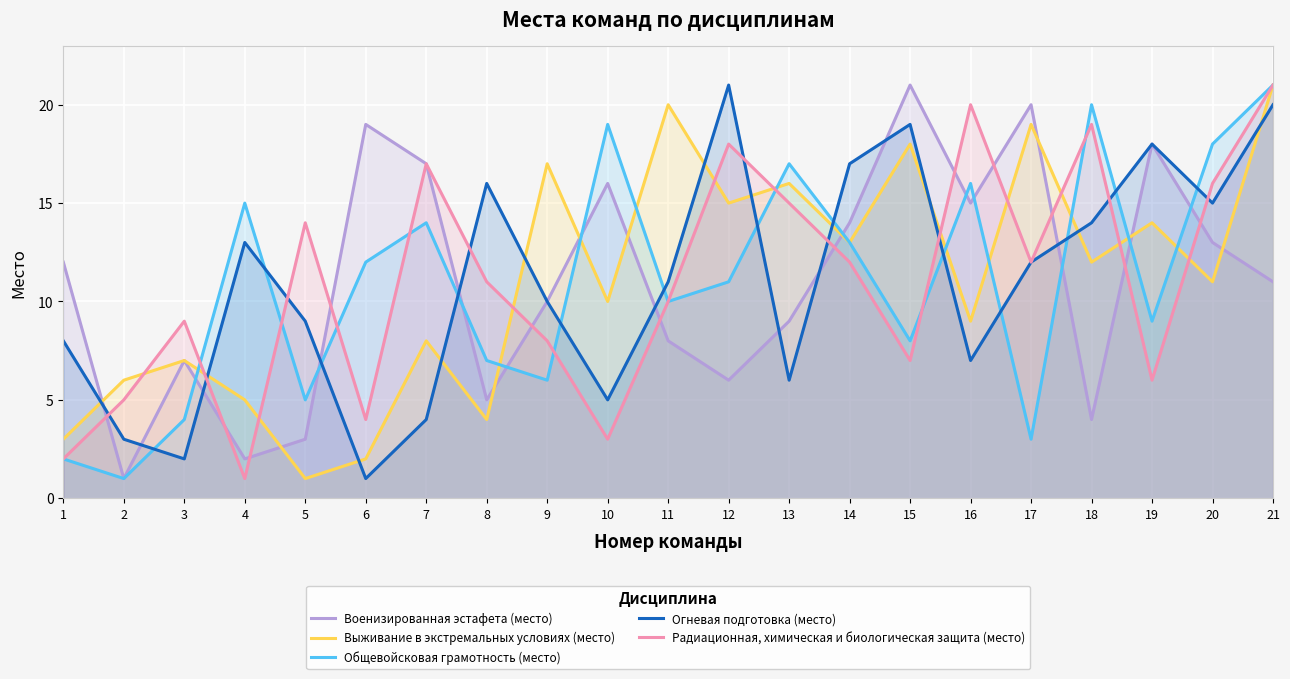

What are all the series names shown in the legend?

Военизированная эстафета (место), Выживание в экстремальных условиях (место), Общевойсковая грамотность (место), Огневая подготовка (место), Радиационная, химическая и биологическая защита (место)